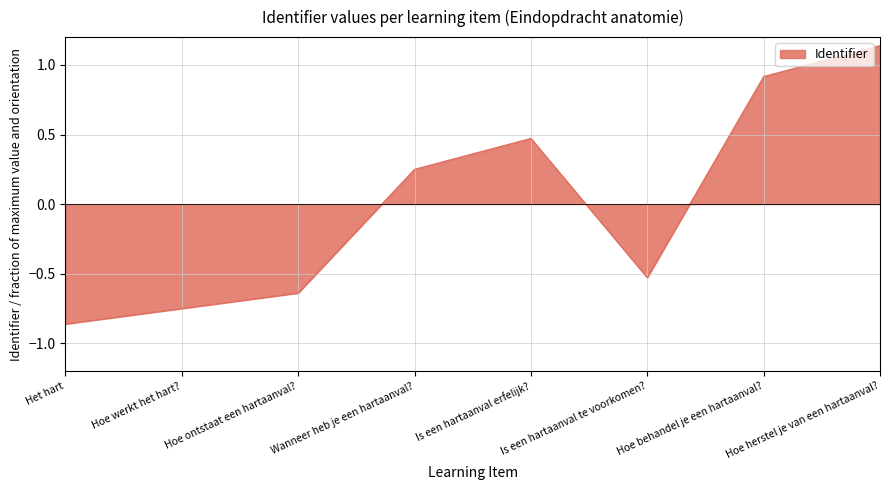

What is the difference between the values at Is een hartaanval te voorkomen? and Hoe ontstaat een hartaanval??

0.1